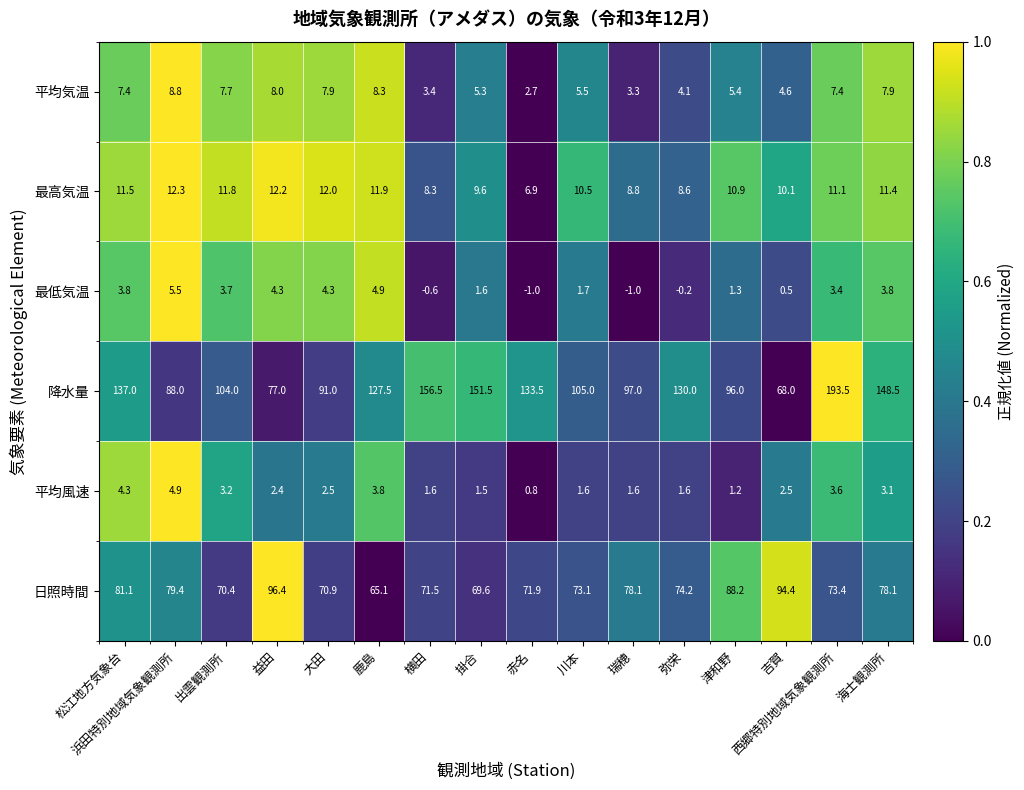

Which series has the widest spread of values?

降水量